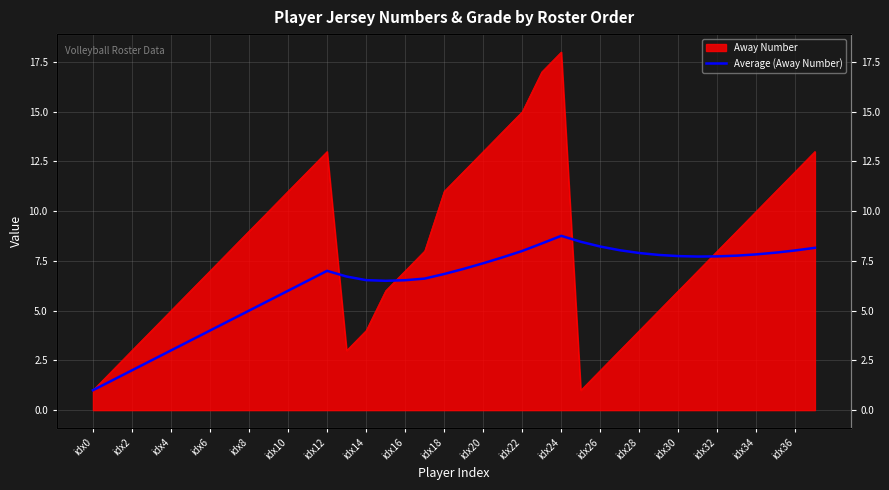

Does the chart have visible grid lines?

Yes